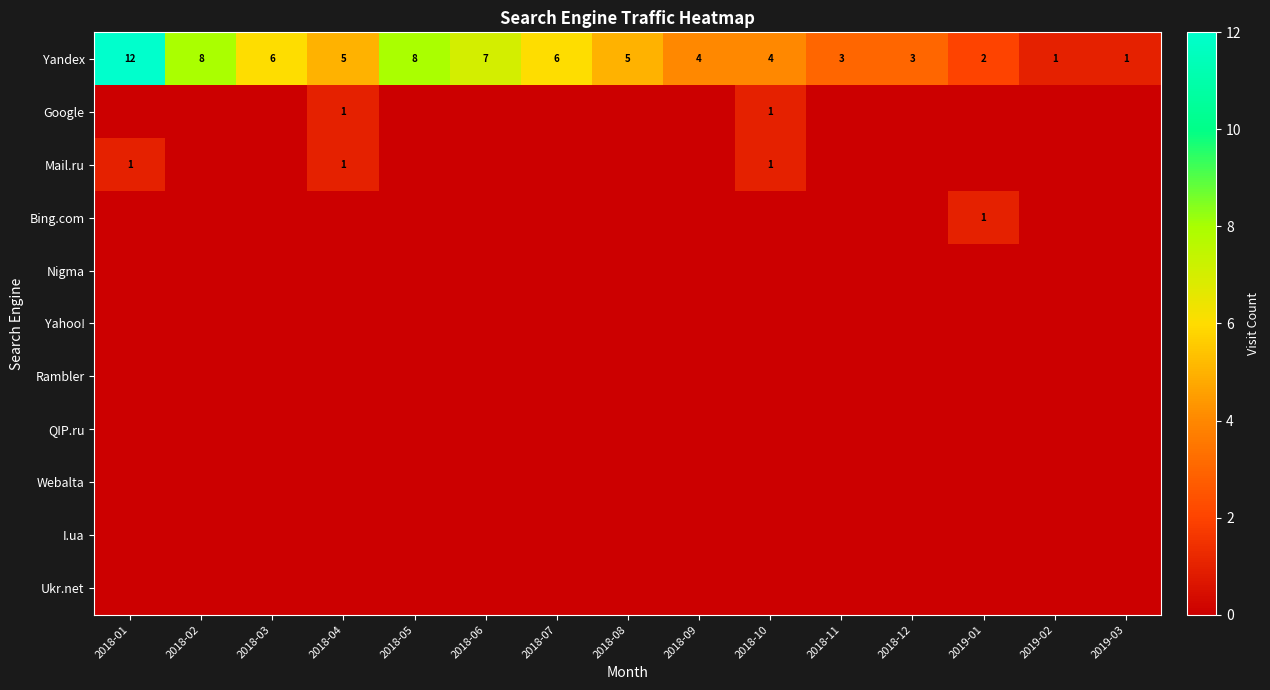

What is the total value across all series at 2018-05?

8